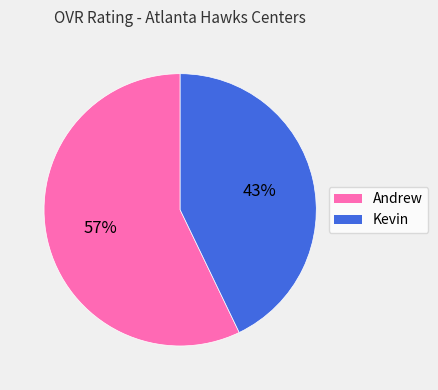

To the nearest percent, what is the combined percentage of Andrew and Kevin?

100%